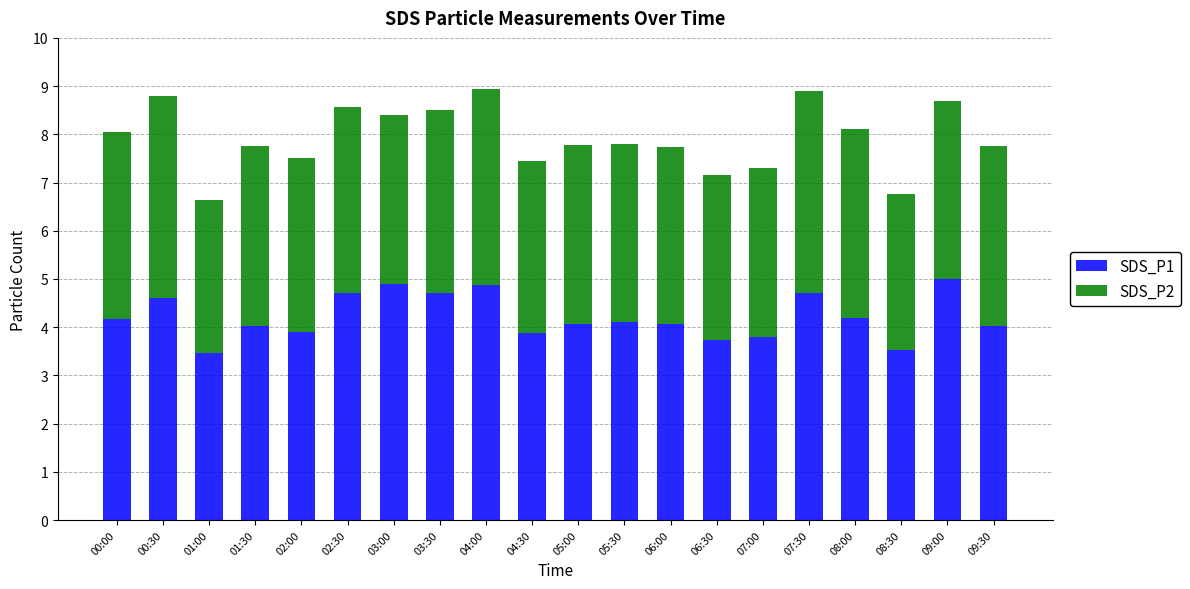

Are the bars horizontal?

No